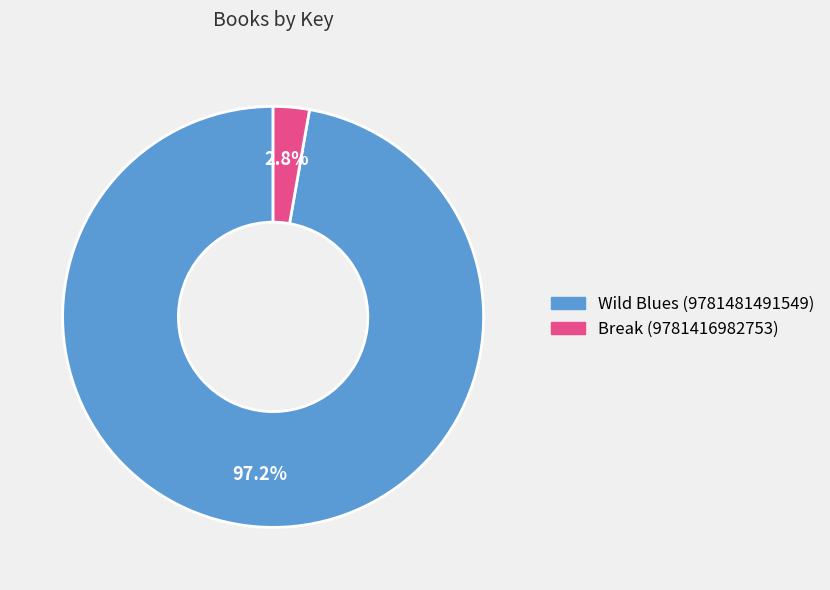

Does Break (9781416982753) represent more than half of the total?

No